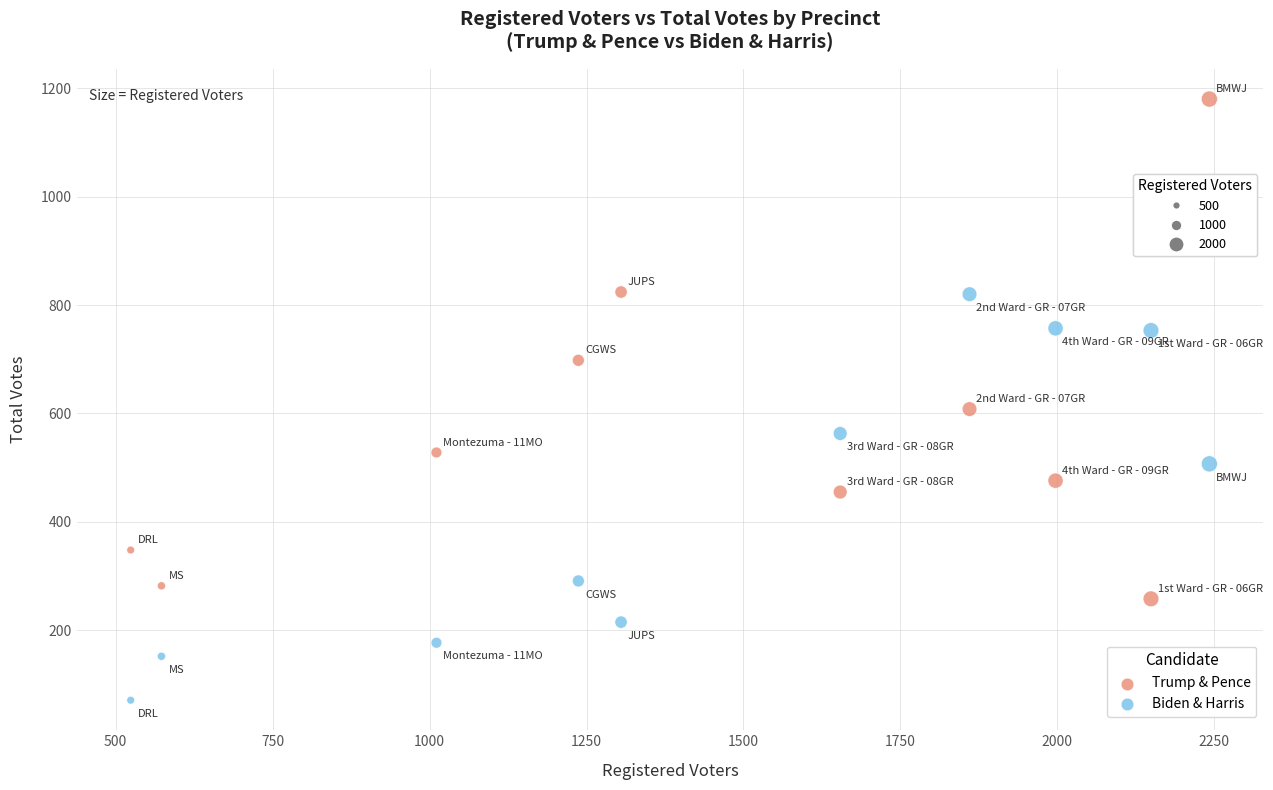

Across all data points, what is the range of X values (max minus min)?

1718